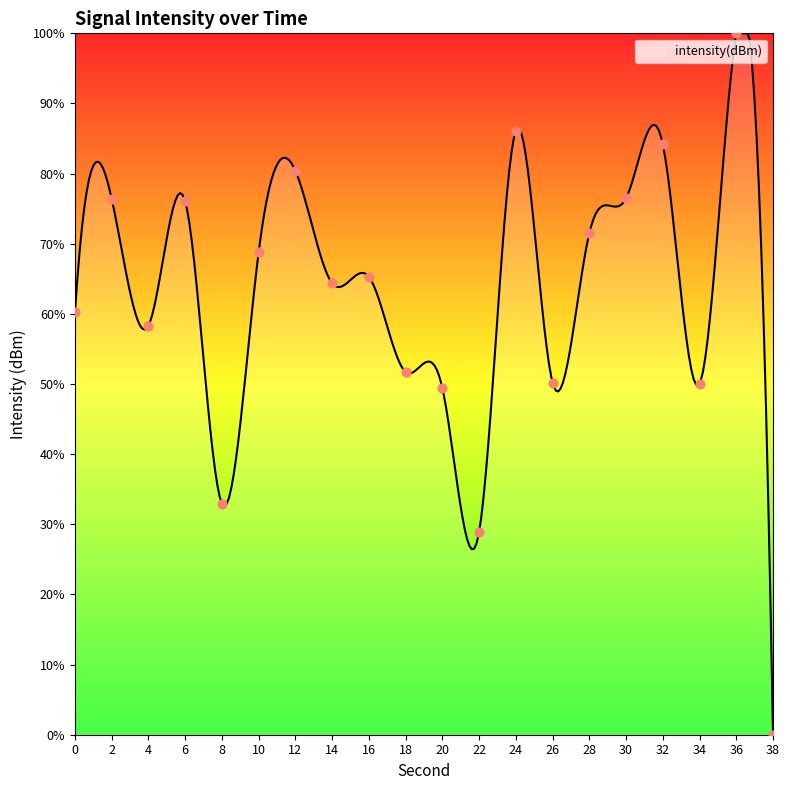

Between 32 and 30, which is larger?

32